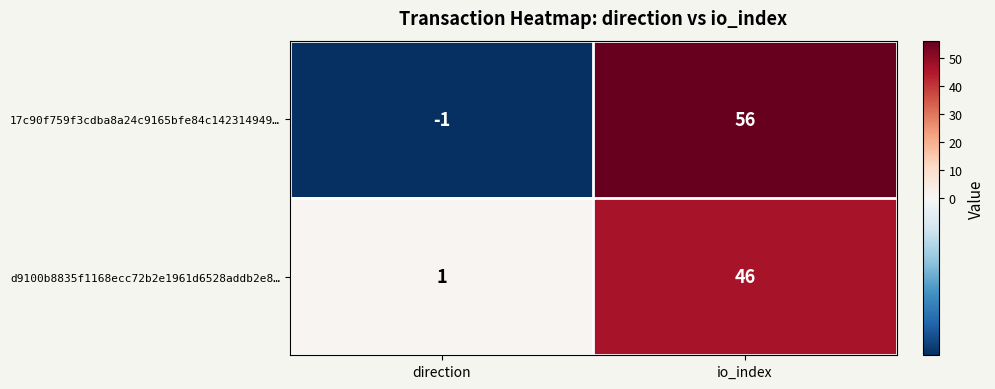

Reading left to right, list all the values displayed in this chart.

17c90f759f3cdba8a24c9165bfe84c142314949…: -1	56
d9100b8835f1168ecc72b2e1961d6528addb2e8…: 1	46